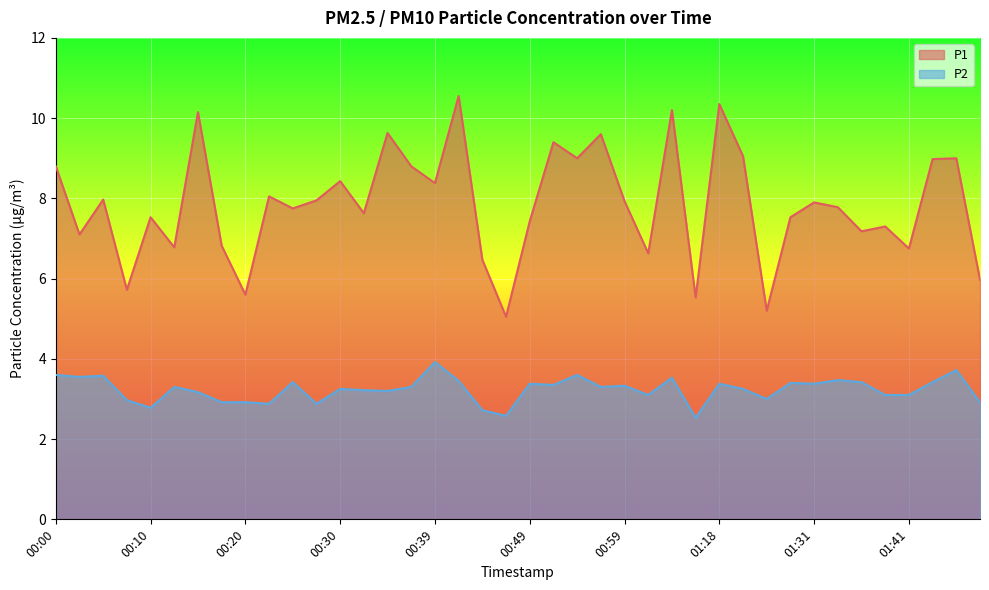

What are all the series names shown in the legend?

P1, P2